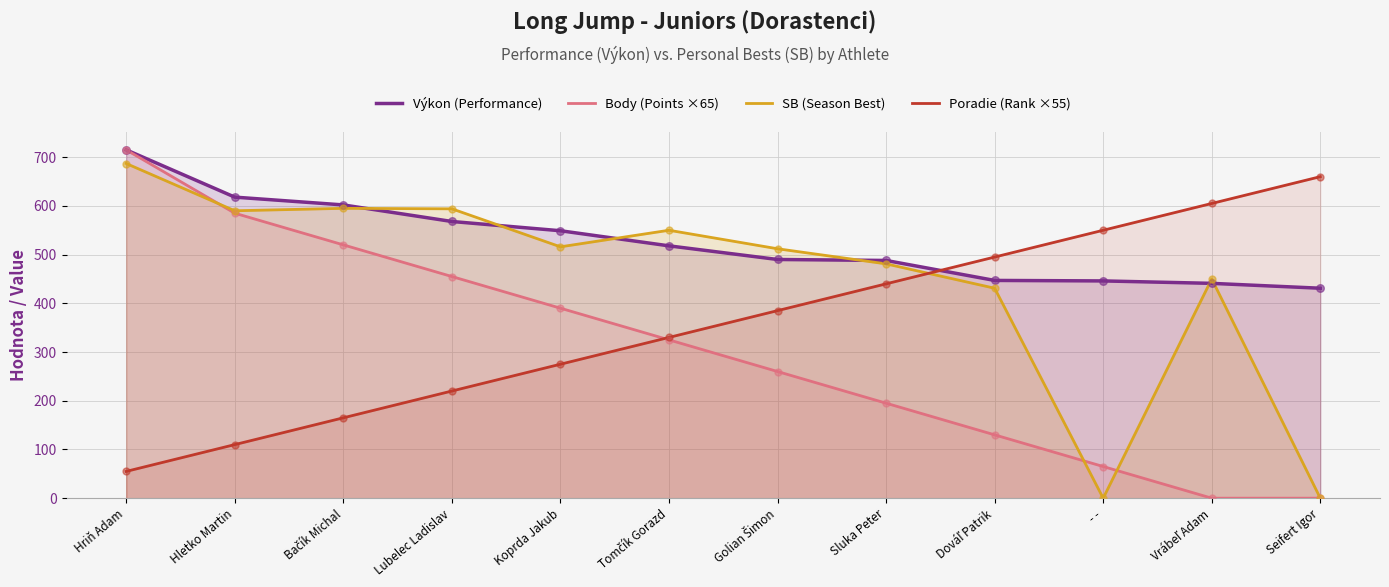

Which series has the largest total across all categories?

Výkon (Performance)